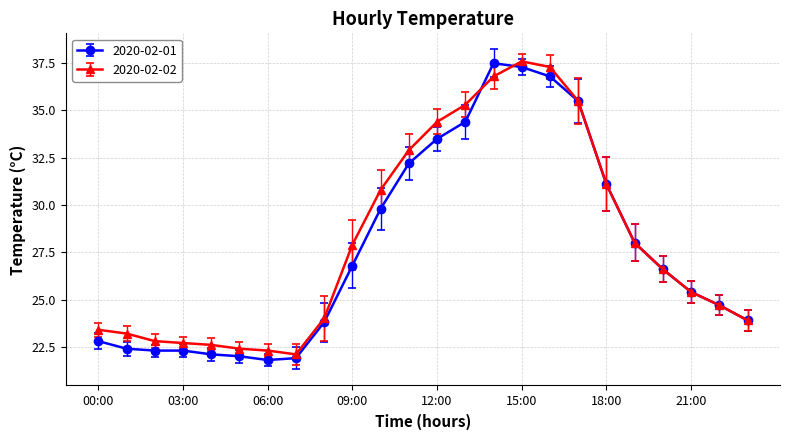

How many categories are shown in the chart?

24